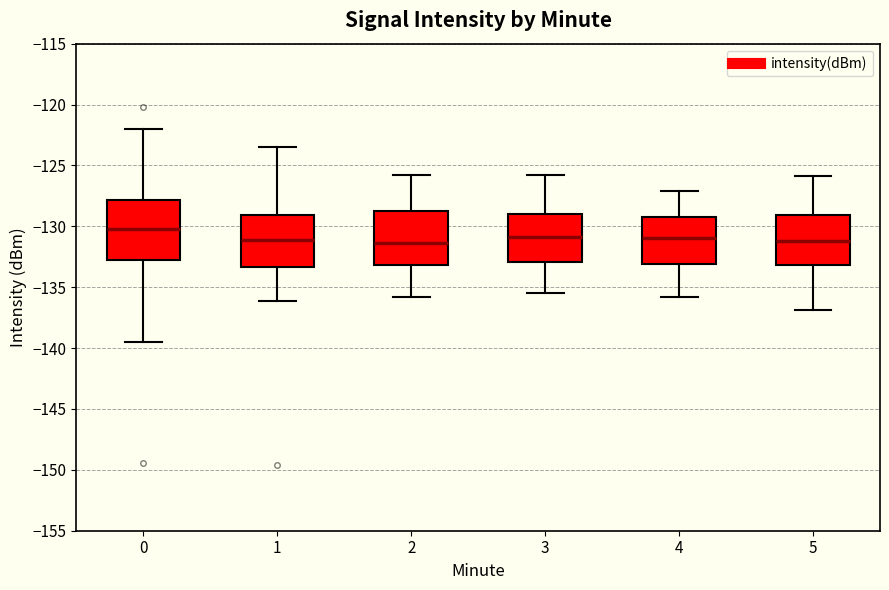

Reading left to right, transcribe this box plot: for each box, give where its median line is, the range the box spans, and where its two whiskers end, as read against the y-axis. The values are not printed on the chart, so give them approximately, as read against the axis.

0: median -130.0, box -133.0 to -128.0, whiskers -139.5 to -122.0
1: median -131.0, box -133.5 to -129.0, whiskers -136.0 to -123.5
2: median -131.5, box -133.0 to -128.5, whiskers -136.0 to -126.0
3: median -131.0, box -133.0 to -129.0, whiskers -135.5 to -126.0
4: median -131.0, box -133.0 to -129.0, whiskers -136.0 to -127.0
5: median -131.0, box -133.0 to -129.0, whiskers -137.0 to -126.0